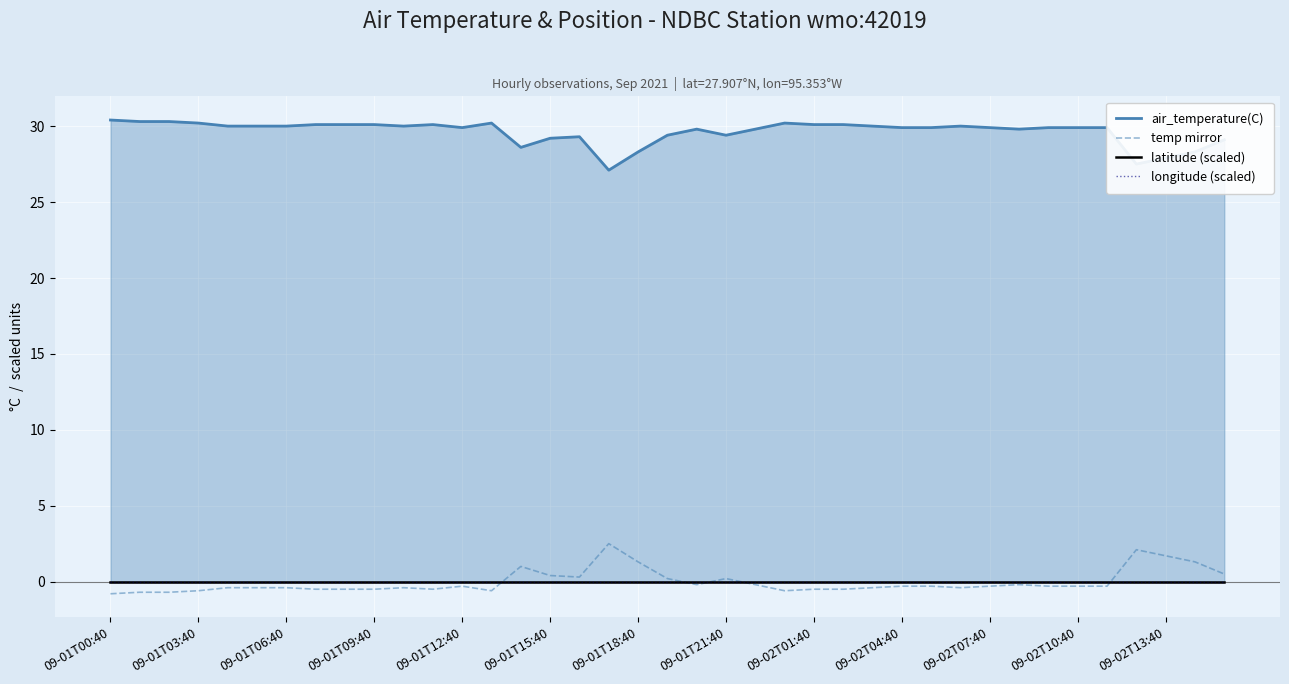

What is the lowest value of the temp mirror series?

-0.8